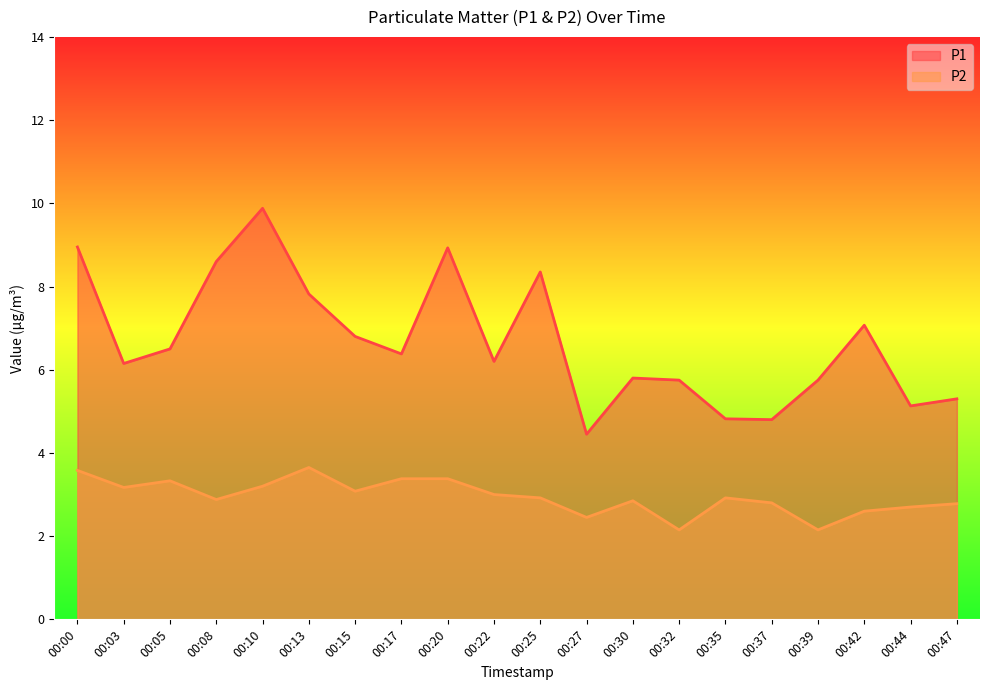

What is the difference between the maximum and minimum values in the P1 series?

5.4